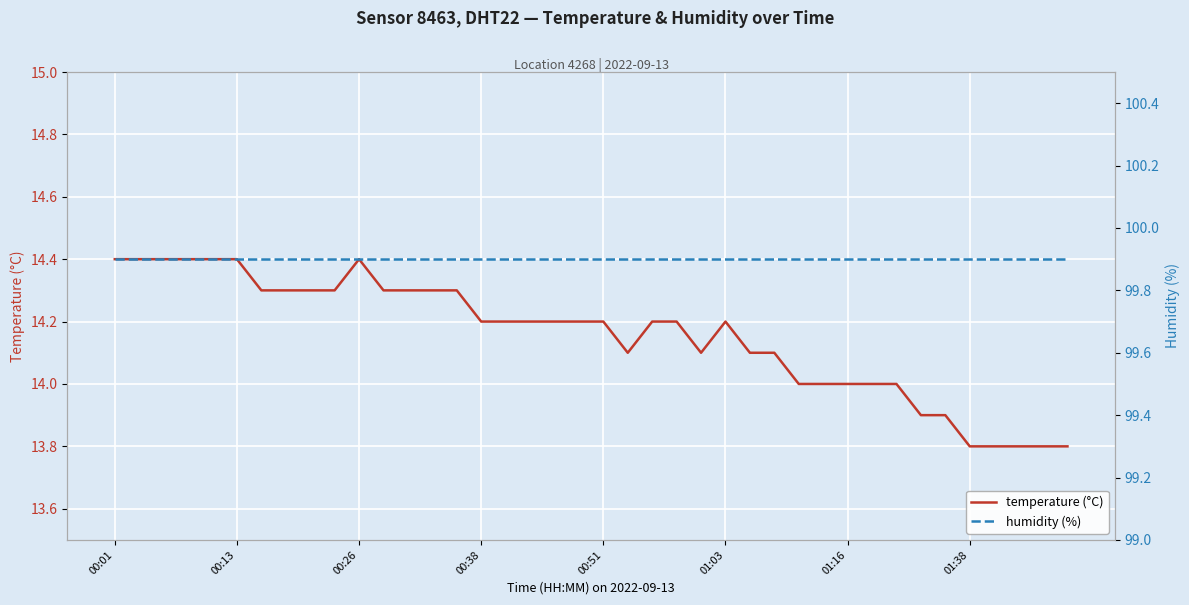

True or false: humidity (%) and temperature (°C) cross at least once.

False